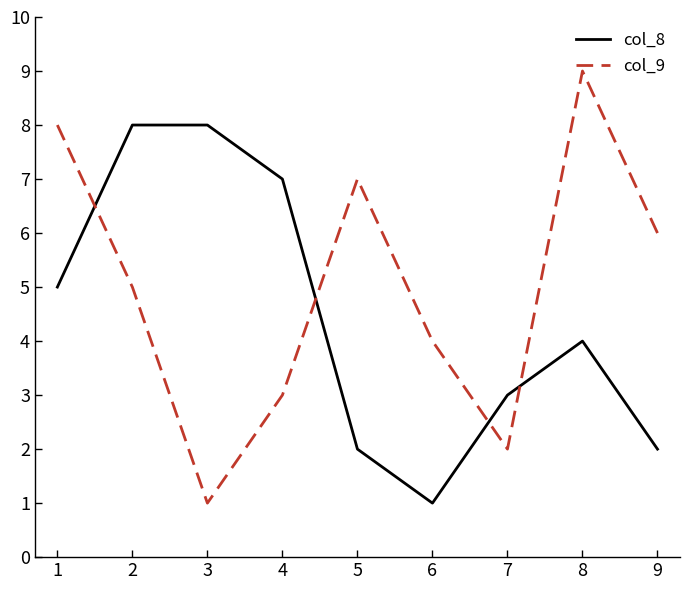

At how many categories does at least one series exceed 5?

7